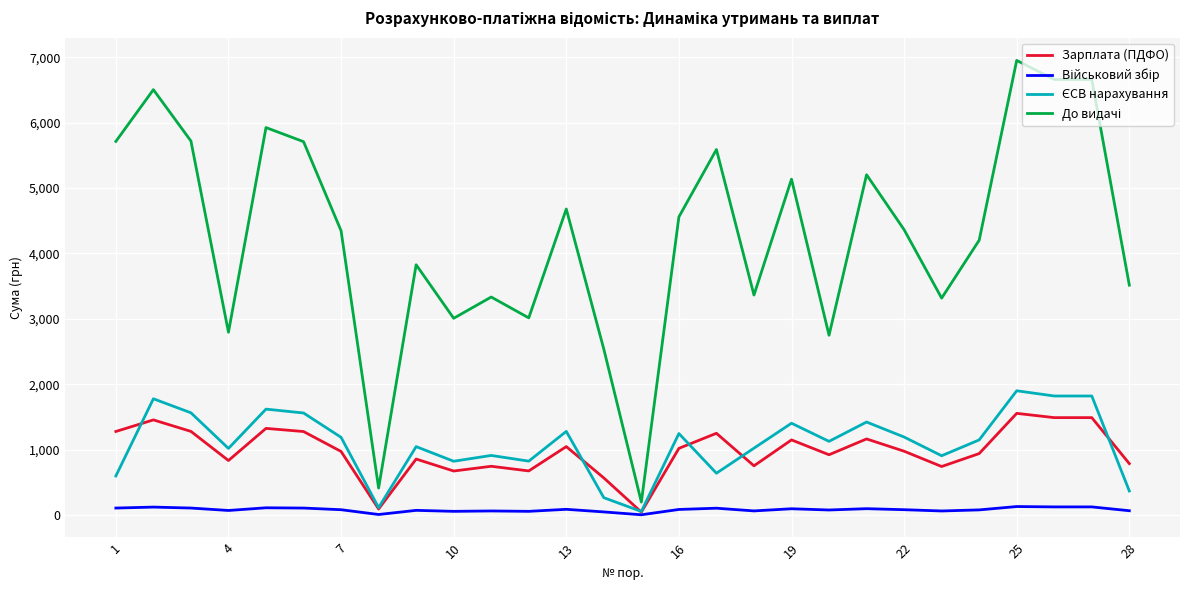

How many lines are shown in the chart?

4